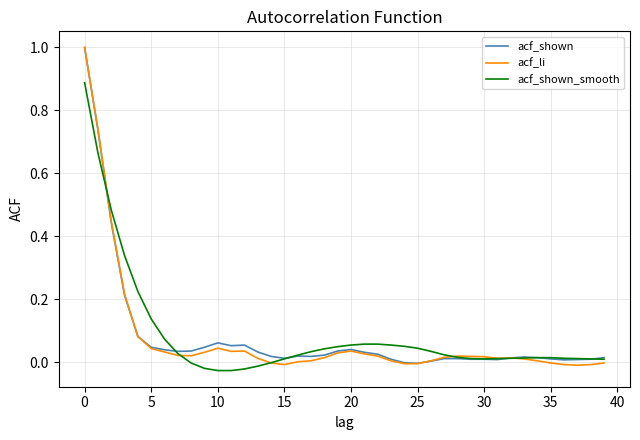

Which series has the largest range (max minus min)?

acf_li